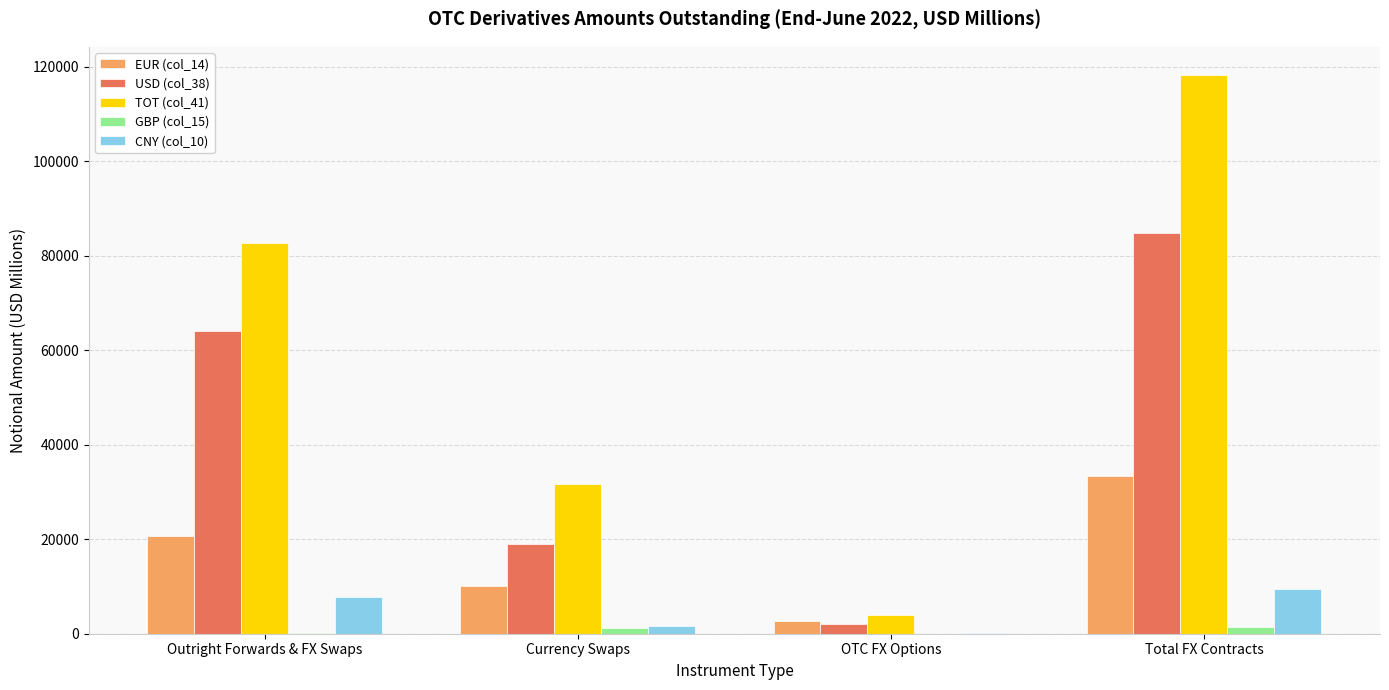

Is the value of USD (col_38) at OTC FX Options greater than the value of EUR (col_14) at Outright Forwards & FX Swaps?

No